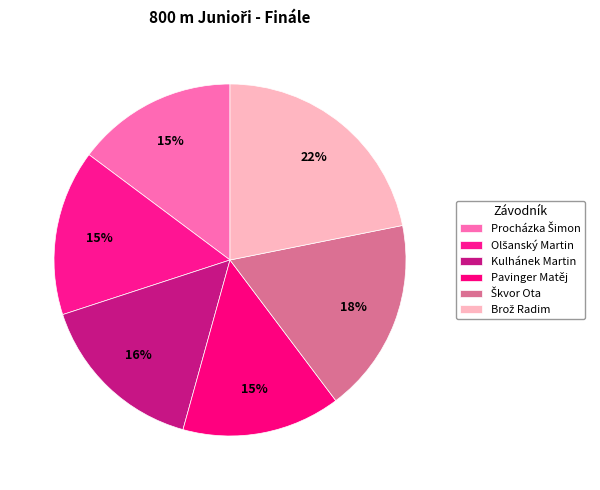

Count the number of slices in the pie.

6